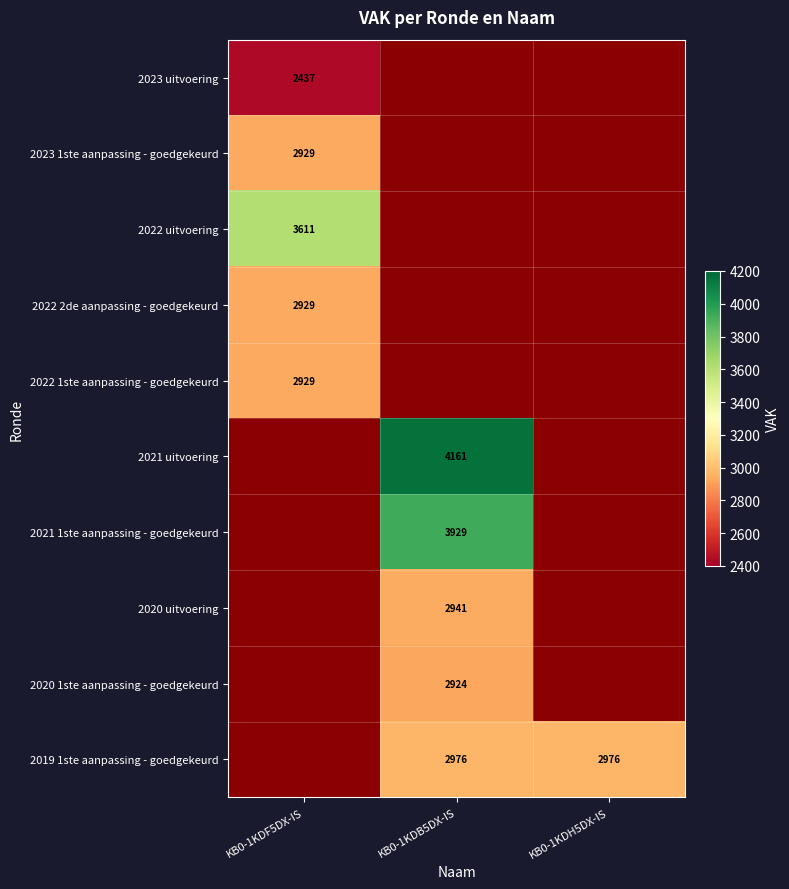

At which label does 2019 1ste aanpassing - goedgekeurd reach its minimum?

KB0-1KDF5DX-IS